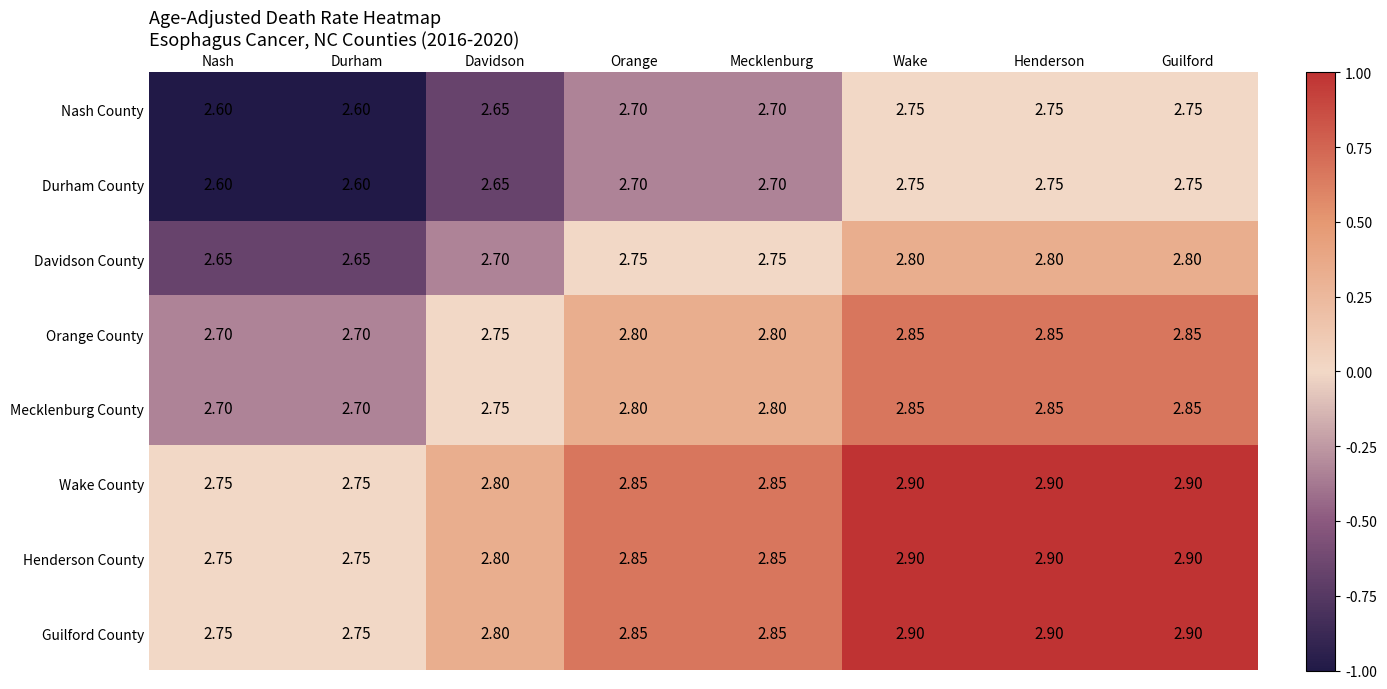

Is the value of Durham County at Guilford greater than the value of Wake County at Guilford?

No